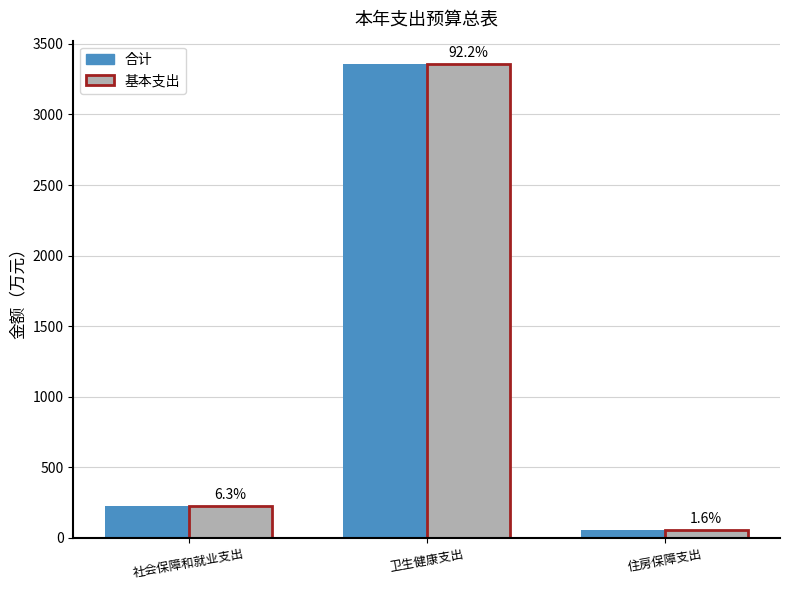

Rank the categories by 基本支出 value from lowest to highest.

住房保障支出, 社会保障和就业支出, 卫生健康支出